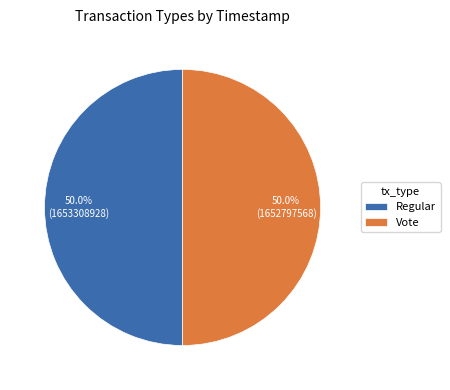

To the nearest percent, what portion does Vote represent?

50%